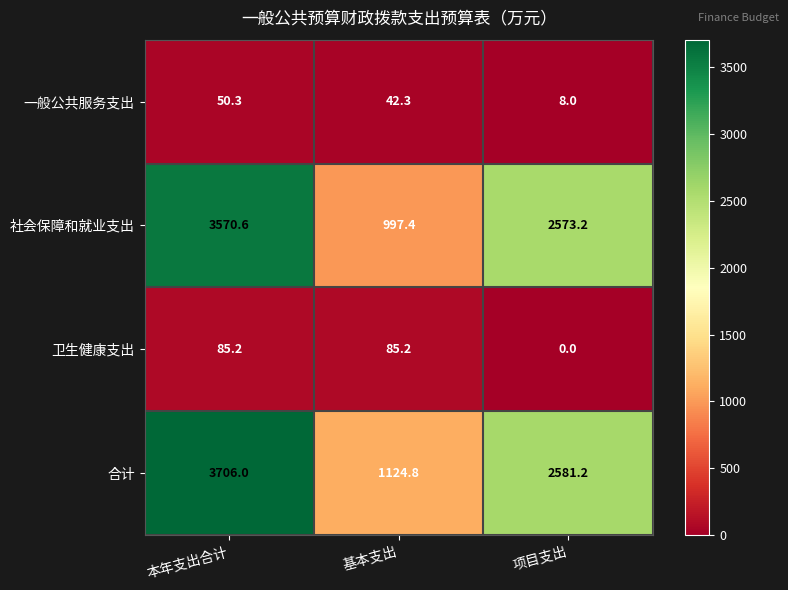

The 合计 series shows 3706.0 at 本年支出合计. True or false?

True